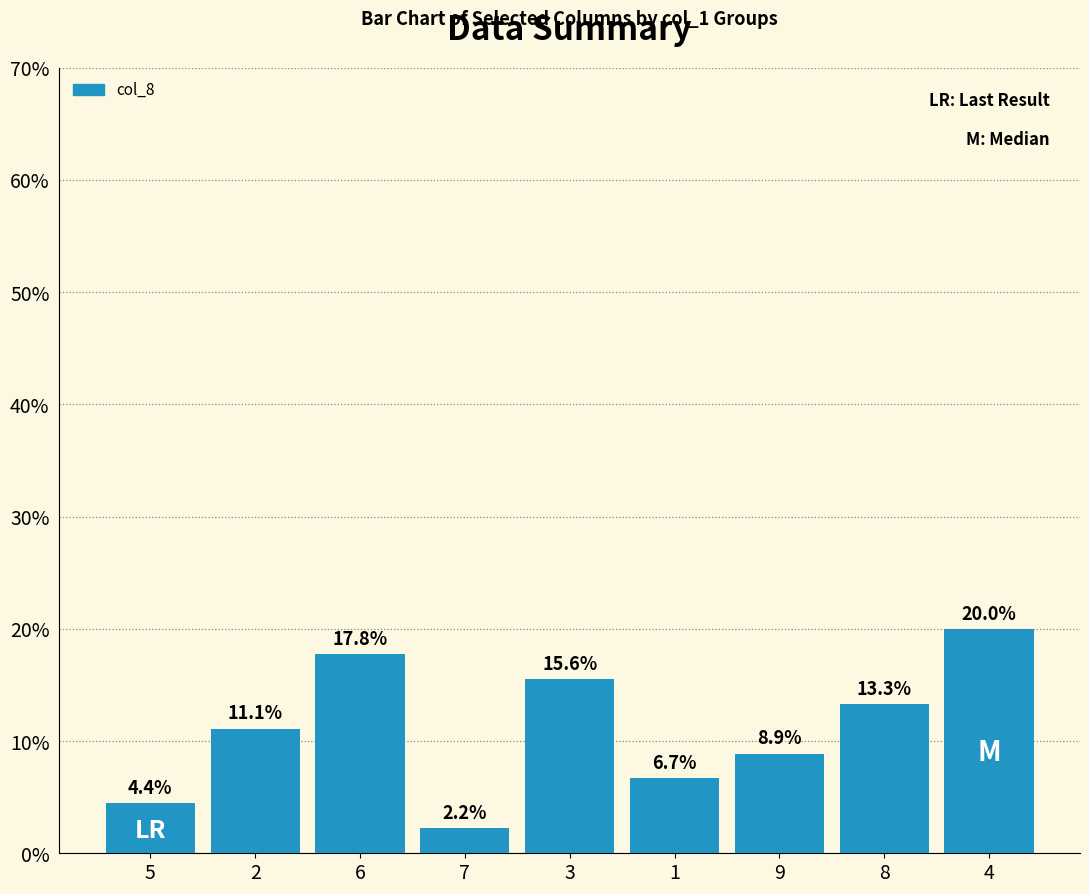

List the labels in order of value, smallest first.

7, 5, 1, 9, 2, 8, 3, 6, 4